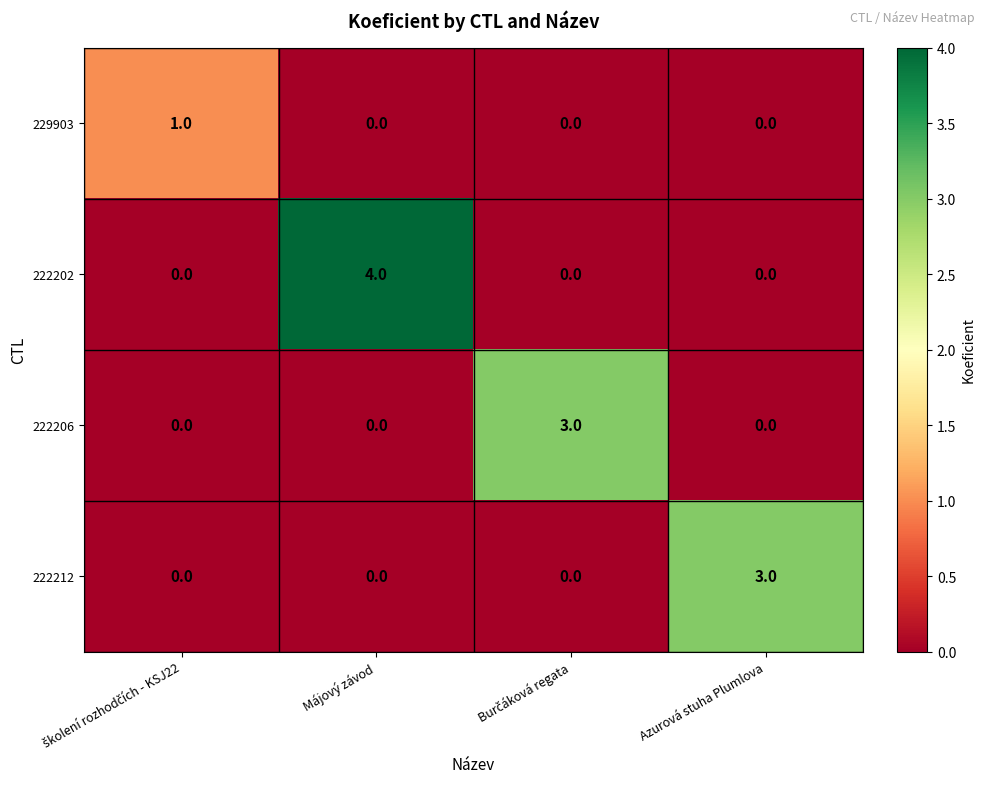

How many data points does each series have?

4